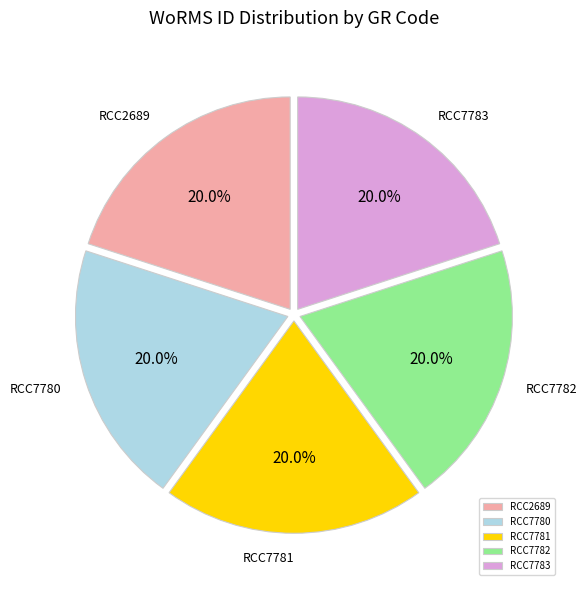

Does RCC7783 account for over 50% of the chart?

No